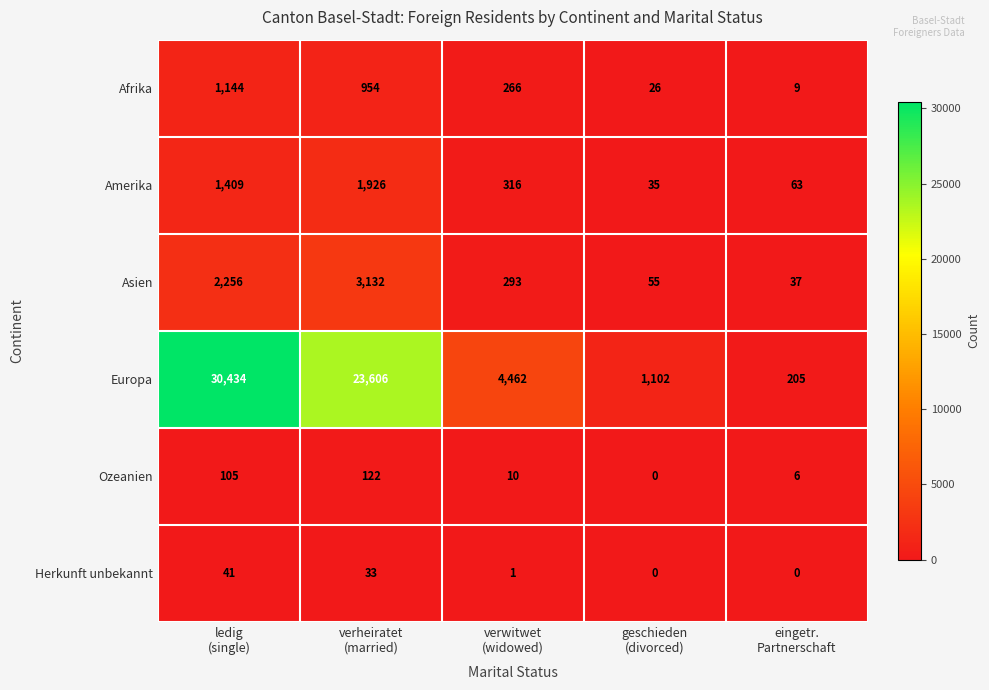

Which series has the widest spread of values?

Europa